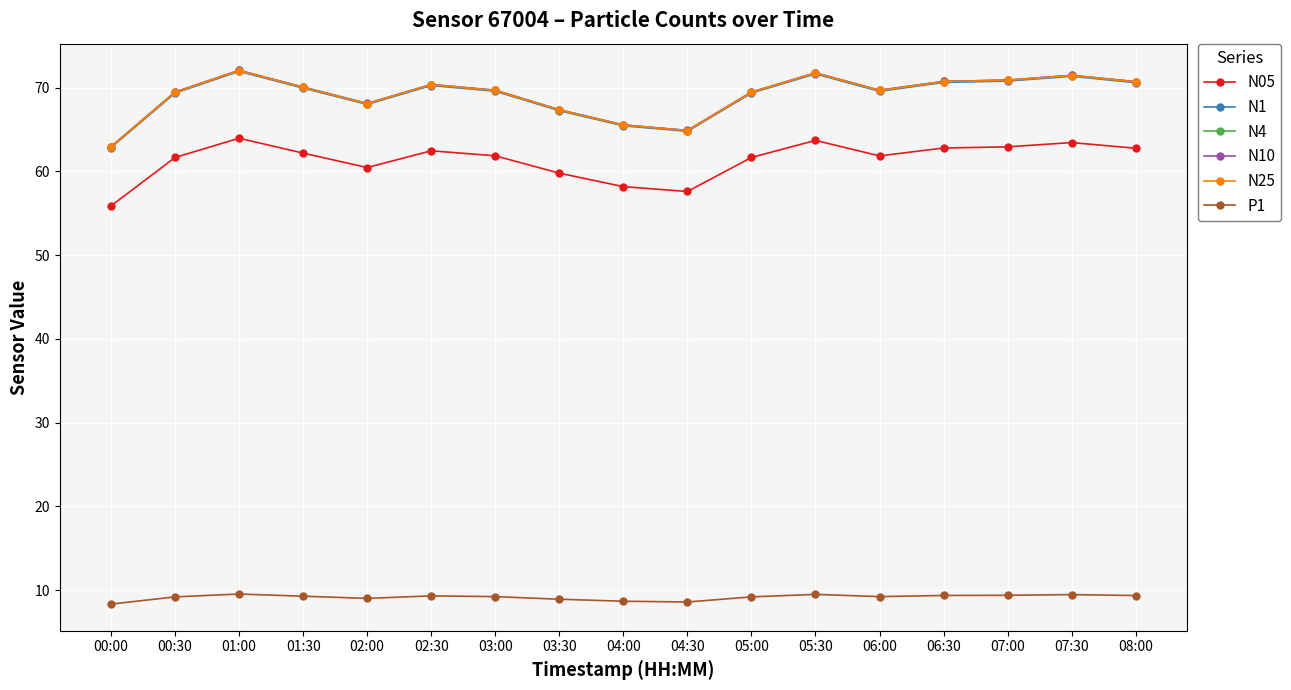

What is the minimum value for P1?

8.3